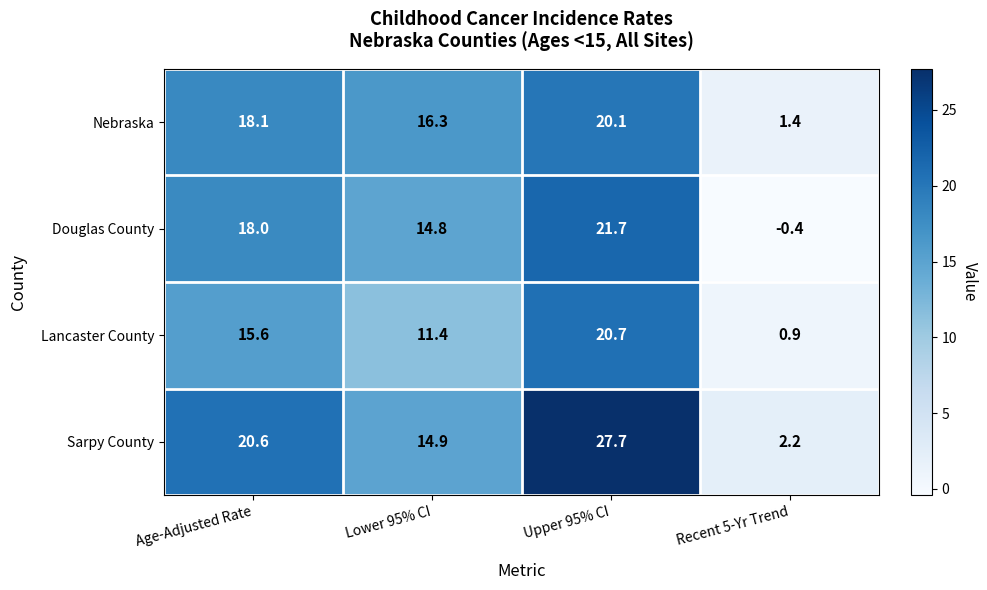

Reading left to right, transcribe all the data shown in this chart.

Nebraska: Age-Adjusted Rate=18.1	Lower 95% CI=16.3	Upper 95% CI=20.1	Recent 5-Yr Trend=1.4
Douglas County: Age-Adjusted Rate=18.0	Lower 95% CI=14.8	Upper 95% CI=21.7	Recent 5-Yr Trend=-0.4
Lancaster County: Age-Adjusted Rate=15.6	Lower 95% CI=11.4	Upper 95% CI=20.7	Recent 5-Yr Trend=0.9
Sarpy County: Age-Adjusted Rate=20.6	Lower 95% CI=14.9	Upper 95% CI=27.7	Recent 5-Yr Trend=2.2